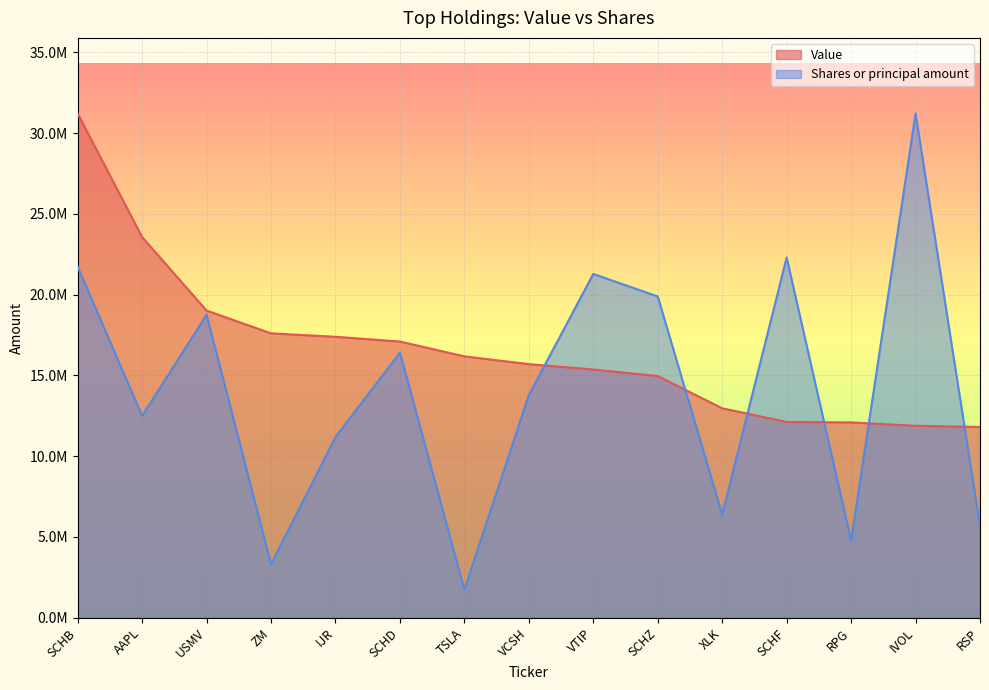

What is the difference between the Shares or principal amount values at SCHF and SCHD?

5884844.5